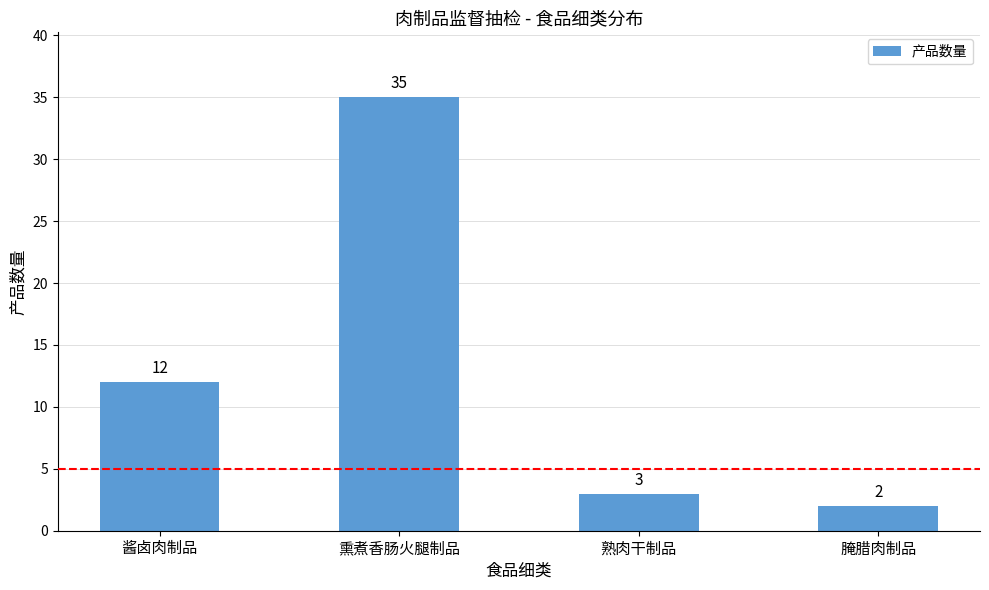

At which label is the value closest to 18?

酱卤肉制品